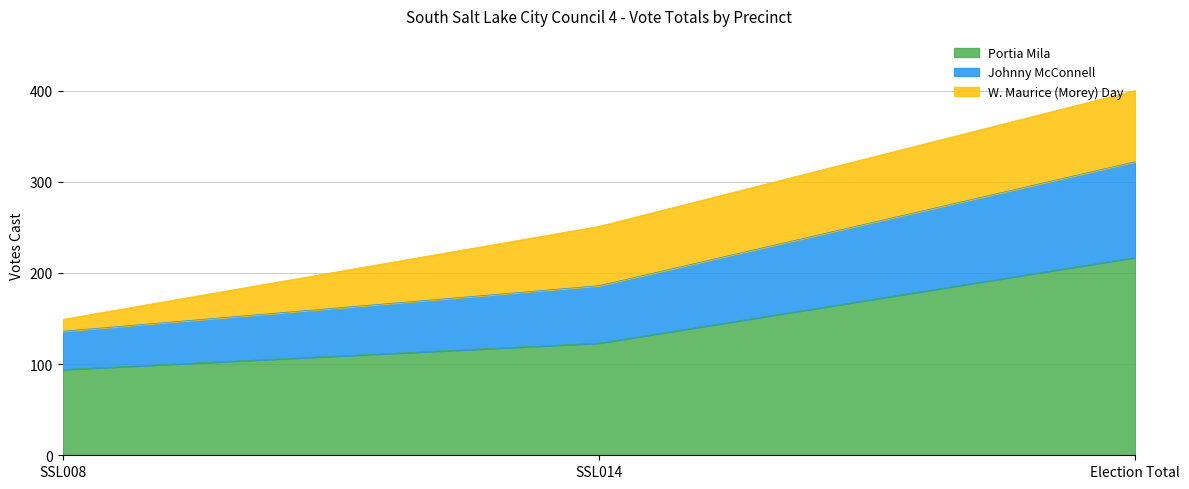

True or false: Portia Mila has a value of 94 at SSL008.

True